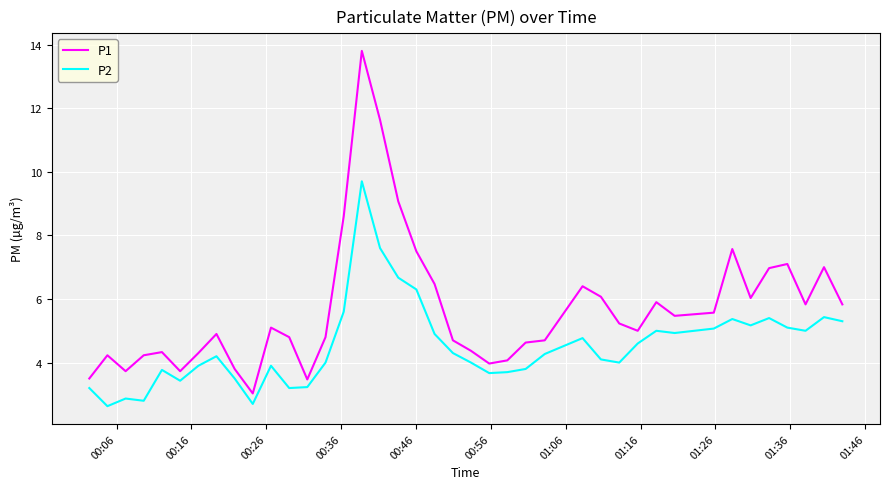

True or false: P1 and P2 intersect in this chart.

False